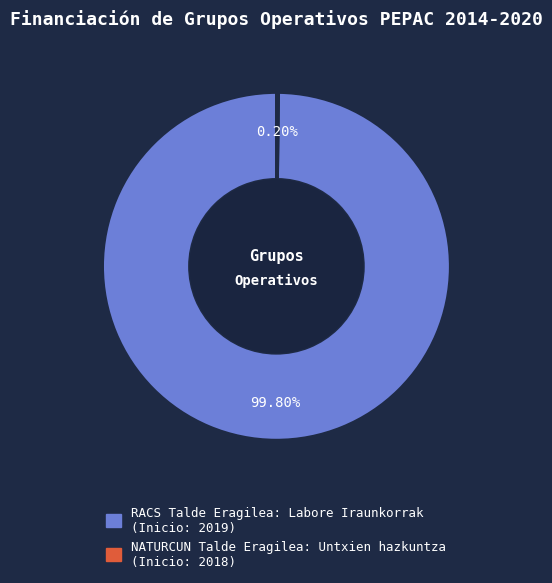

Is there a majority slice in this chart?

Yes